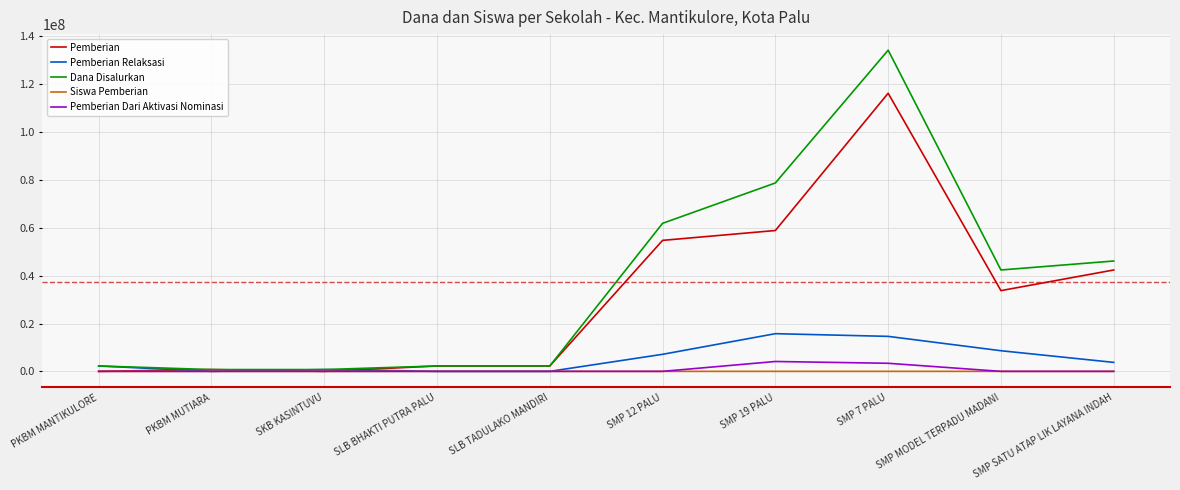

Which series has the largest range (max minus min)?

Dana Disalurkan